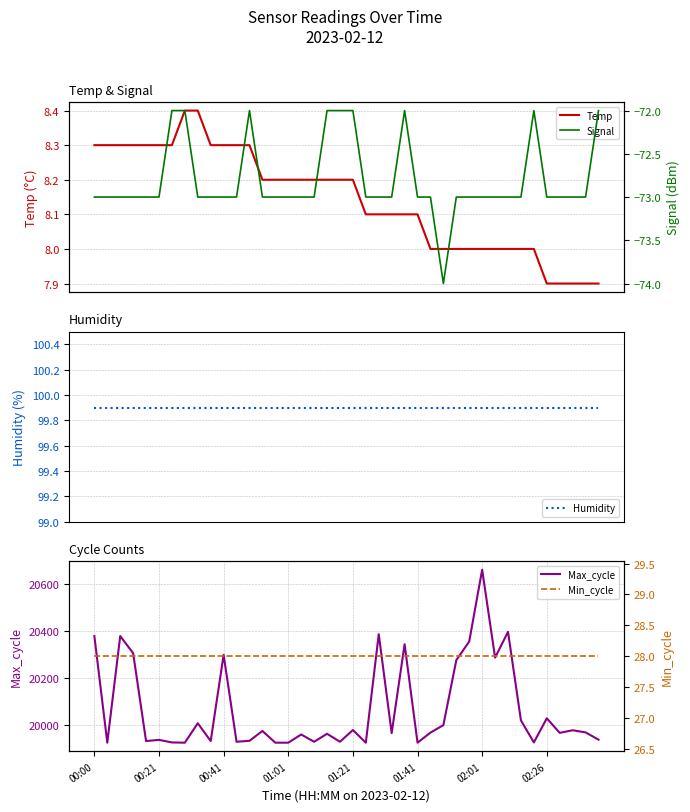

What is the greatest value displayed?

20662.0